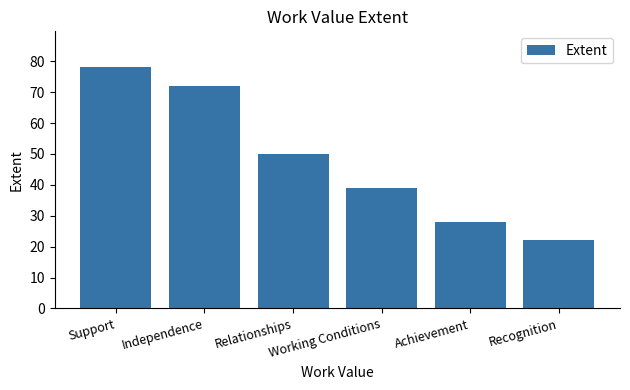

What is the difference between the maximum and minimum values?

56